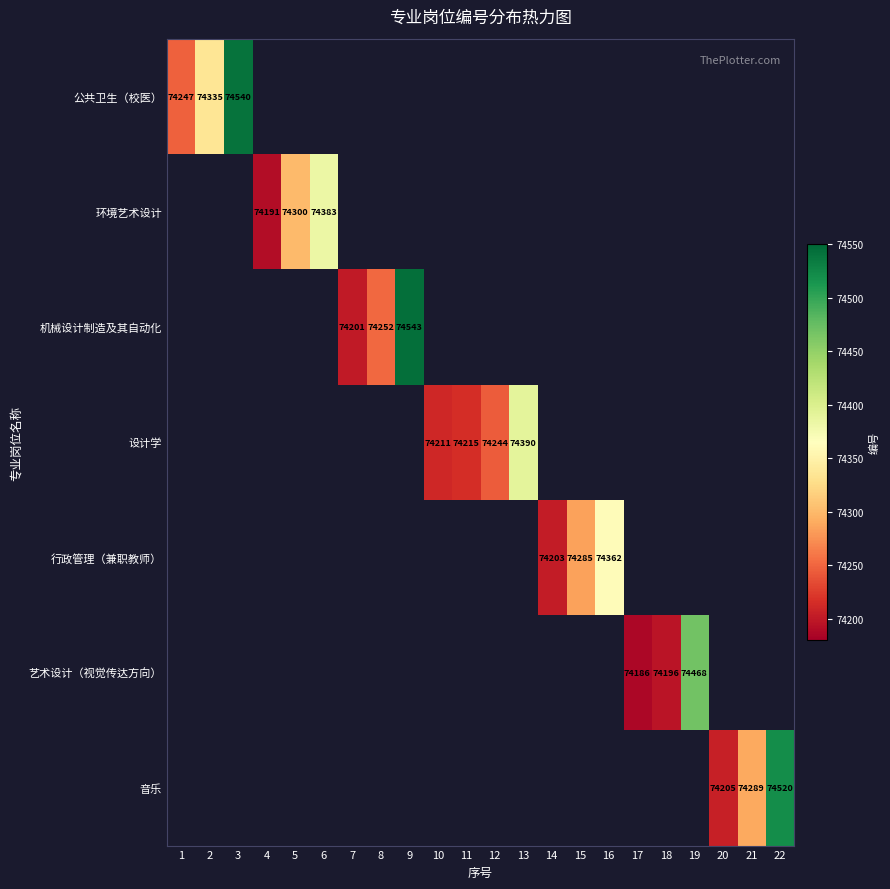

The 音乐 series shows 74289 at 21. True or false?

True